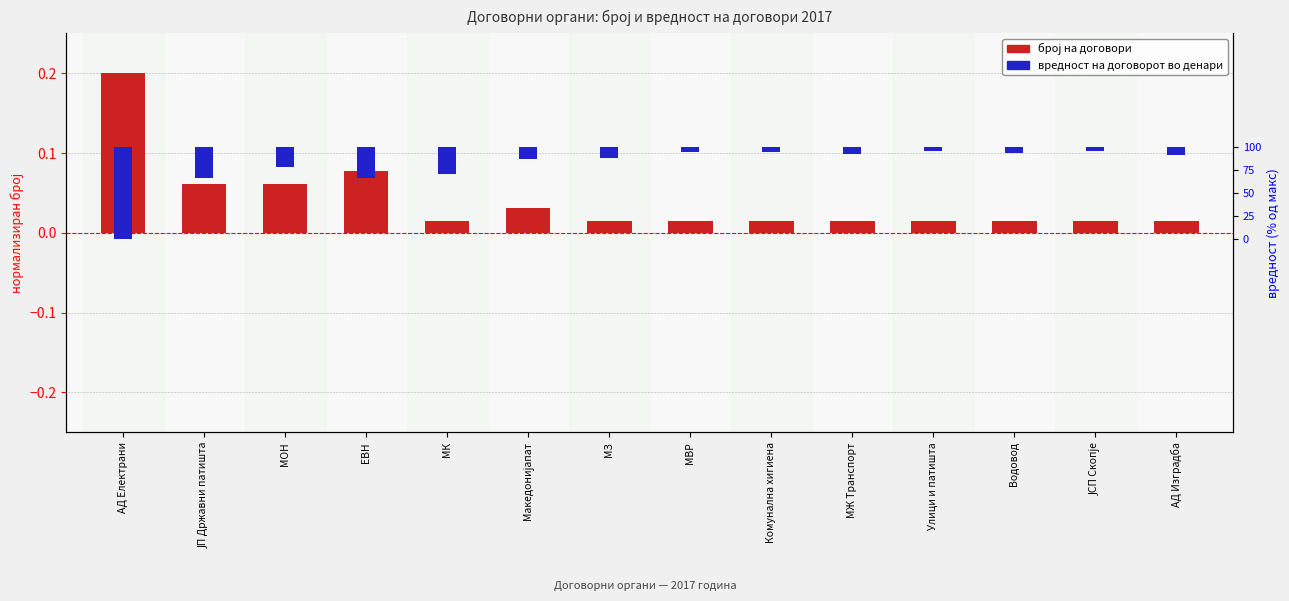

How many categories are shown in the chart?

14